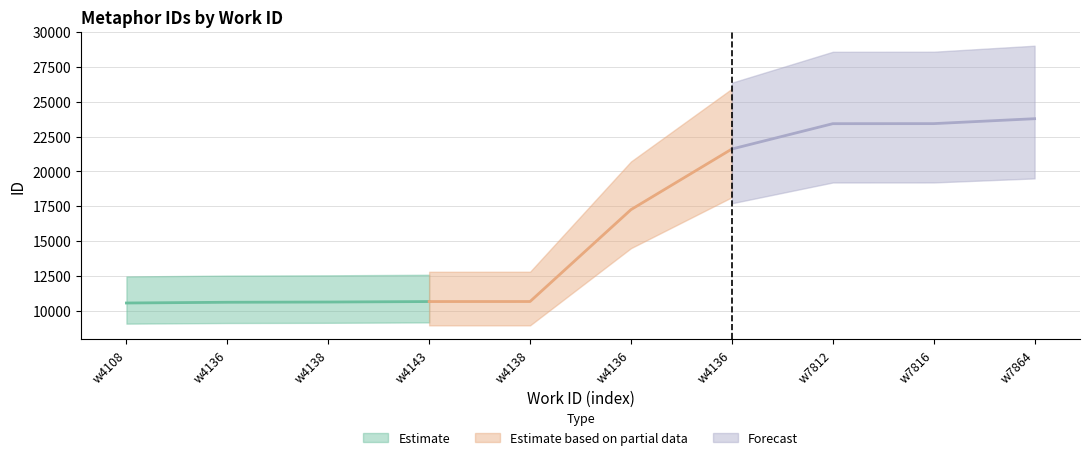

Which has a higher value, 4138 or 4136?

4138